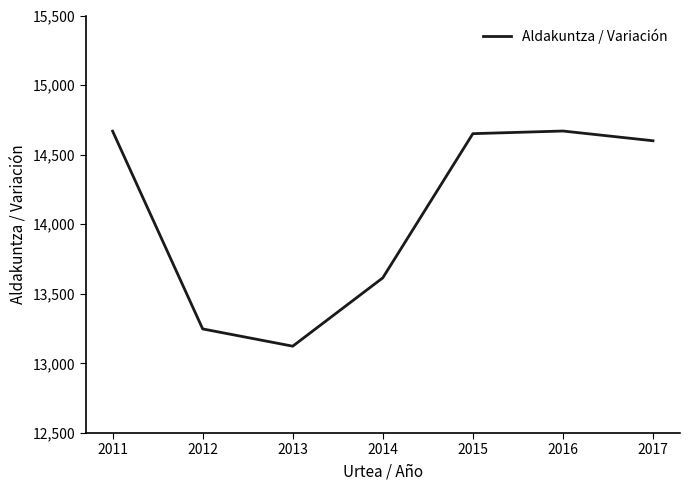

How many lines are shown in the chart?

1